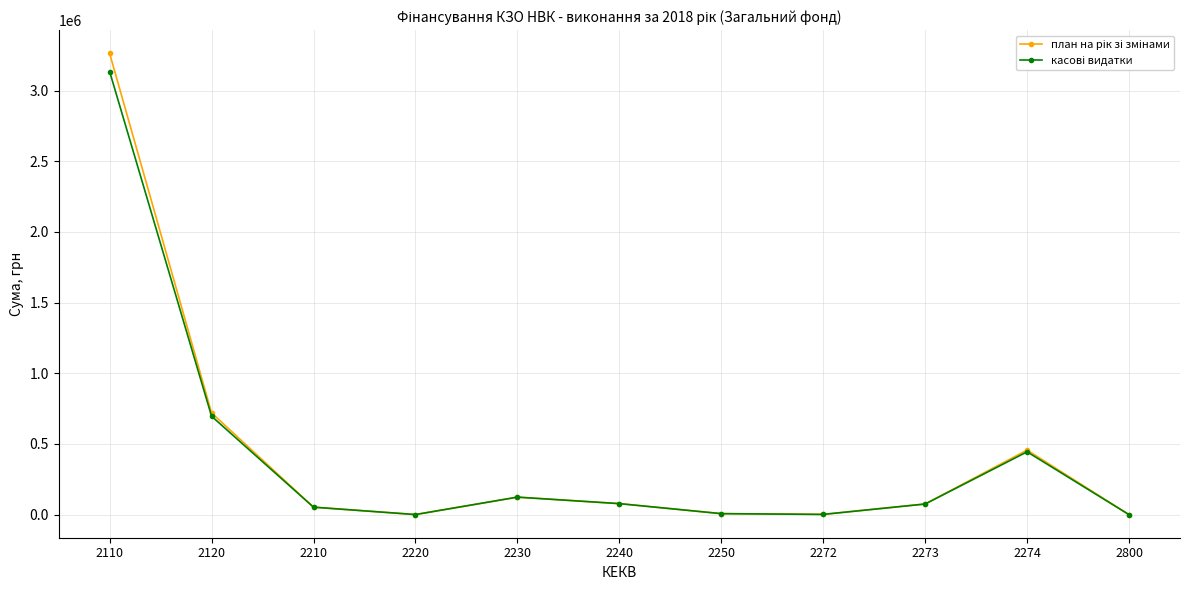

What is the maximum value shown in the chart?

3262428